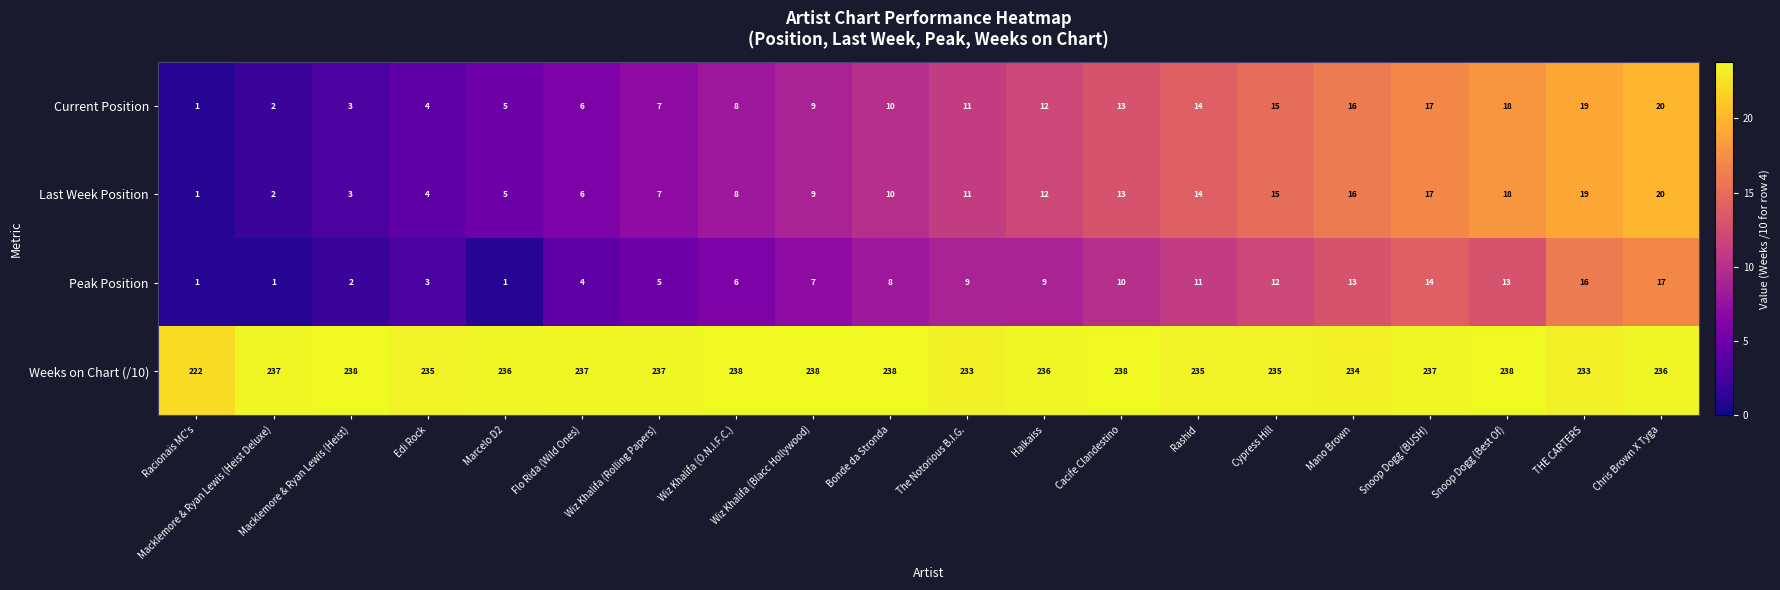

What is the total value across all series at Wiz Khalifa (Blacc Hollywood)?

263